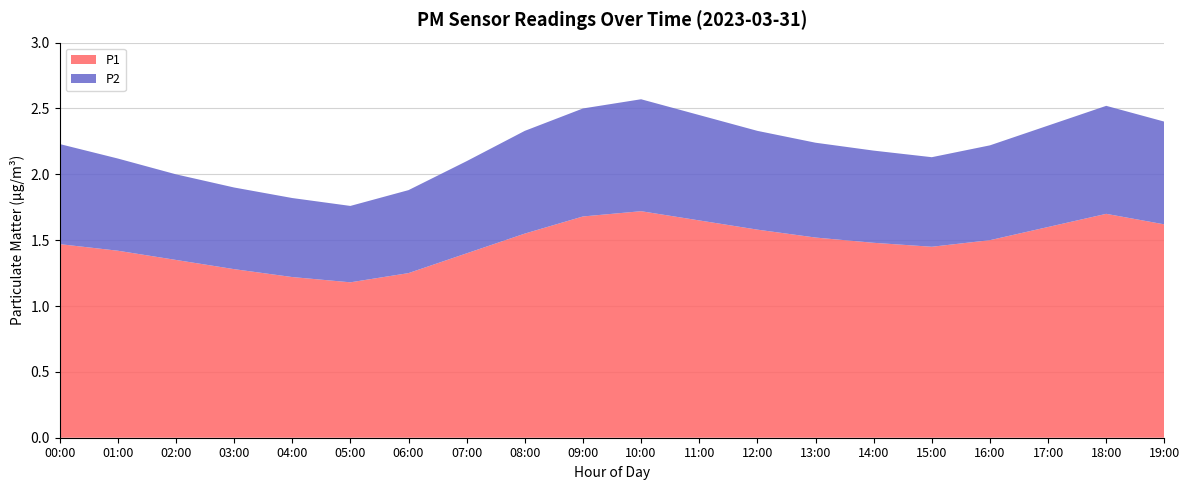

Reading left to right, extract all data points from this chart.

P1: 1.5	1.4	1.4	1.3	1.2	1.2	1.2	1.4	1.6	1.7	1.7	1.6	1.6	1.5	1.5	1.4	1.5	1.6	1.7	1.6
P2: 0.8	0.7	0.7	0.6	0.6	0.6	0.6	0.7	0.8	0.8	0.8	0.8	0.8	0.7	0.7	0.7	0.7	0.8	0.8	0.8